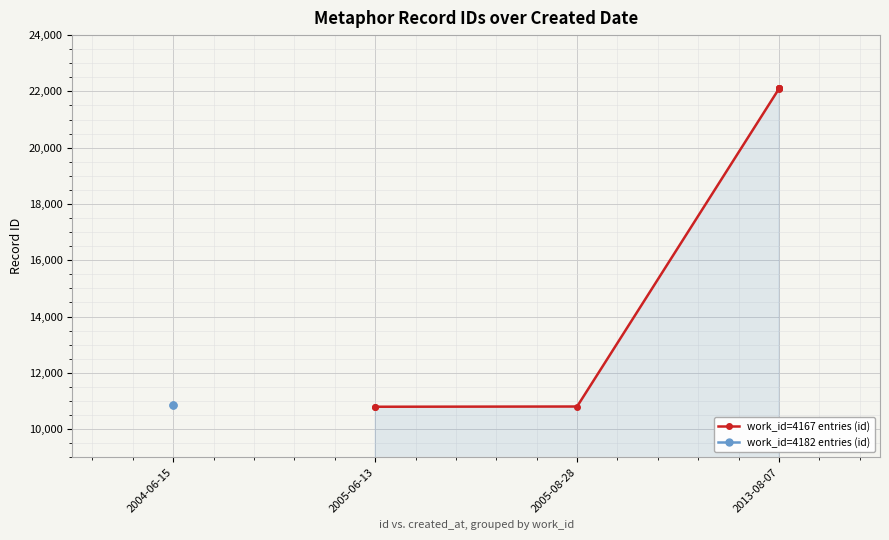

What is the smallest value displayed?

10793